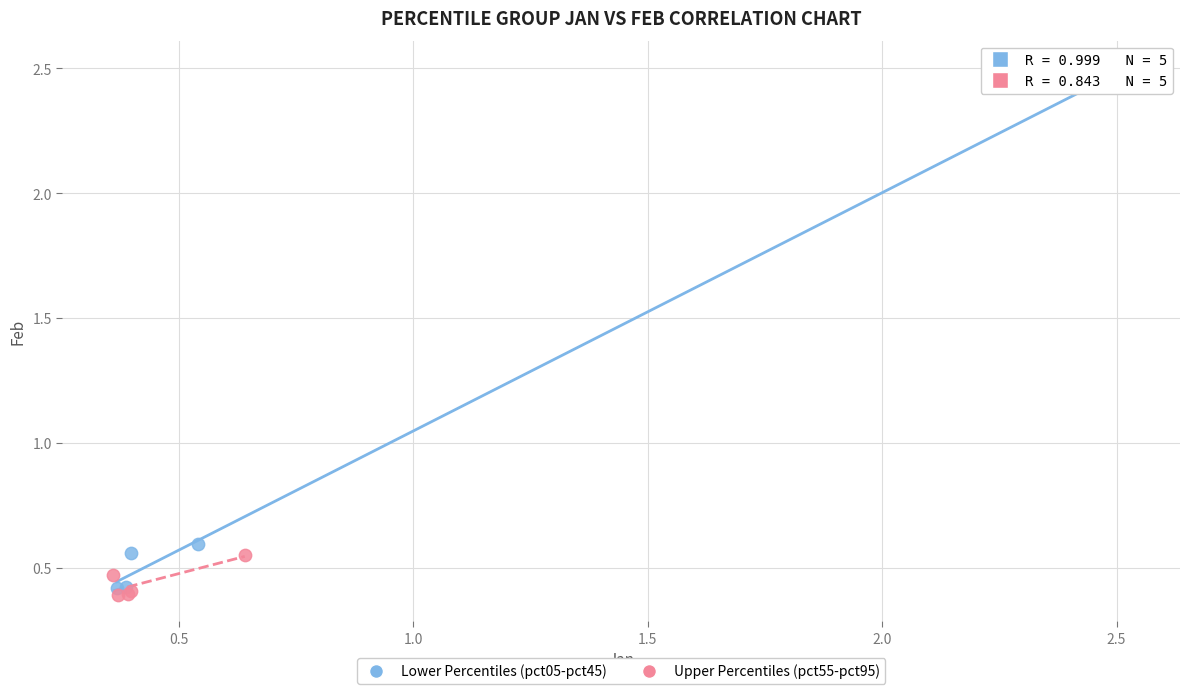

Which series contains the lowest Y value?

Upper Percentiles (pct55-pct95)